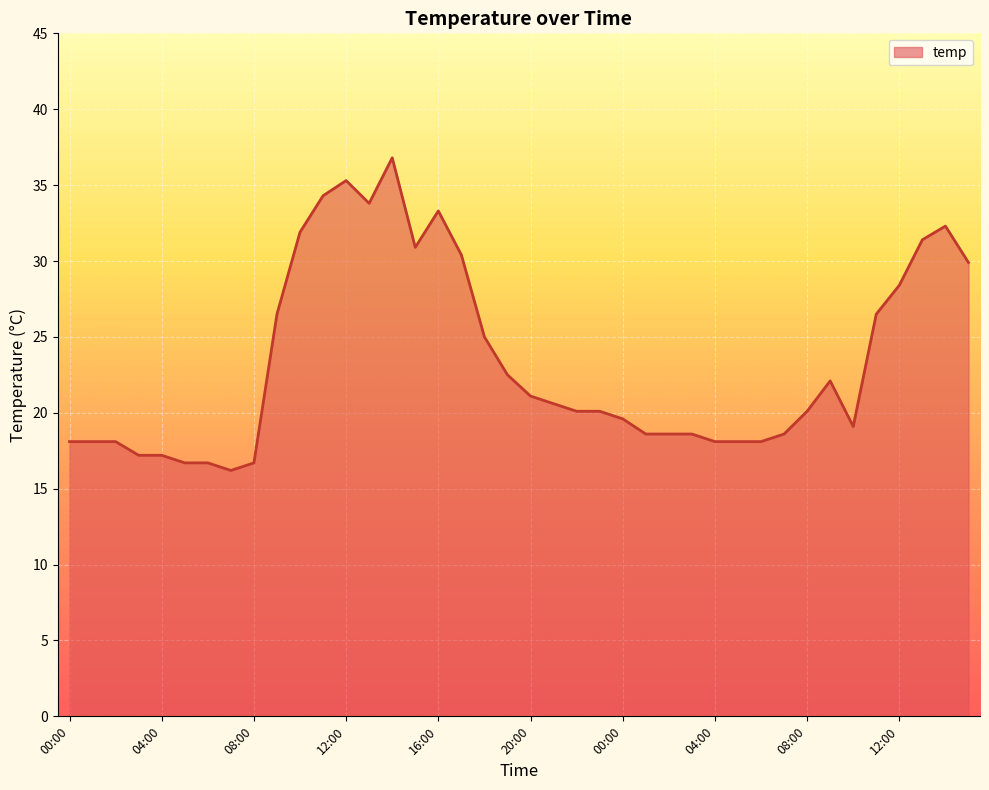

What is the minimum value shown in the chart?

16.2